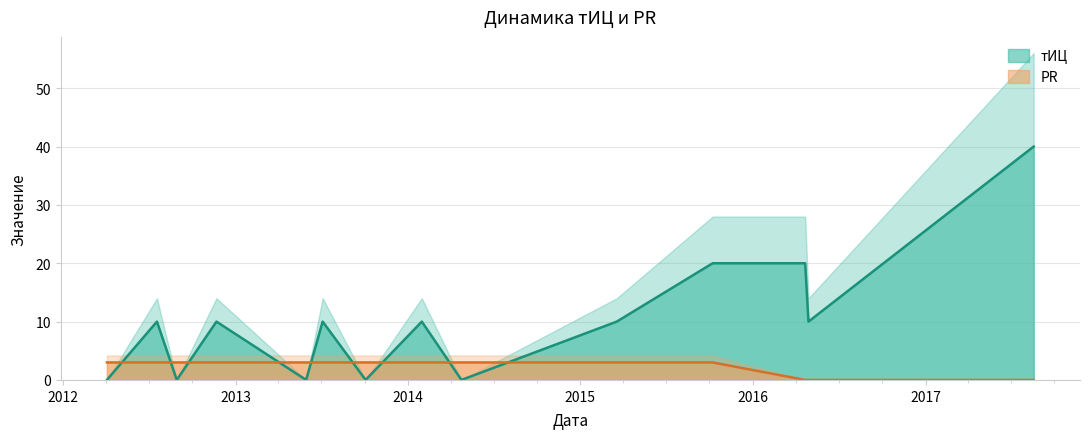

At which label does тИЦ first exceed 10?

2015-10-08